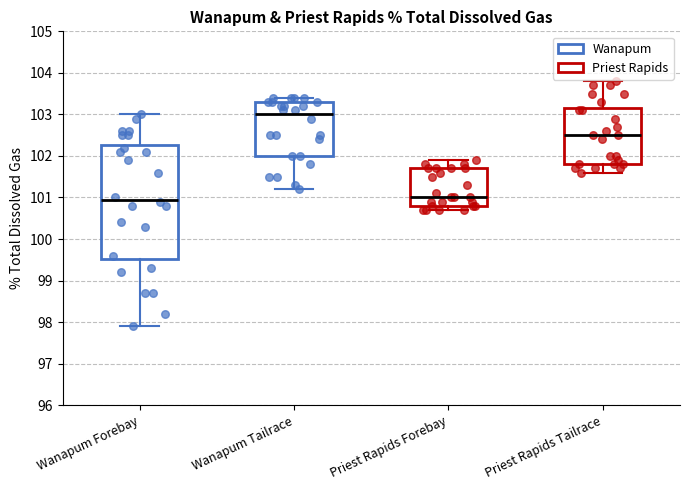

Comparing the boxes themselves (not the whiskers), which one is the tallest?

Wanapum Forebay